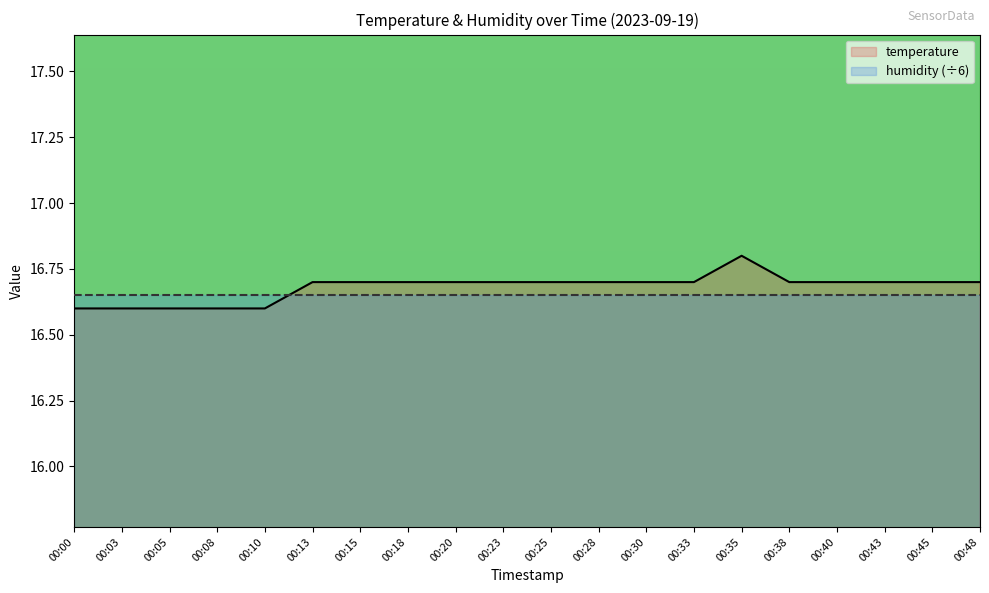

True or false: temperature and humidity (÷6) cross at least once.

True